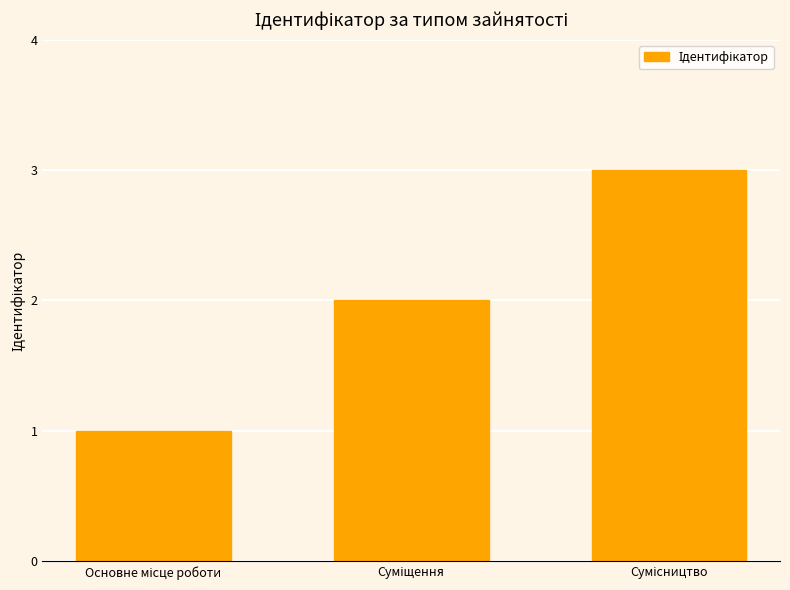

What is the sum of all values?

6